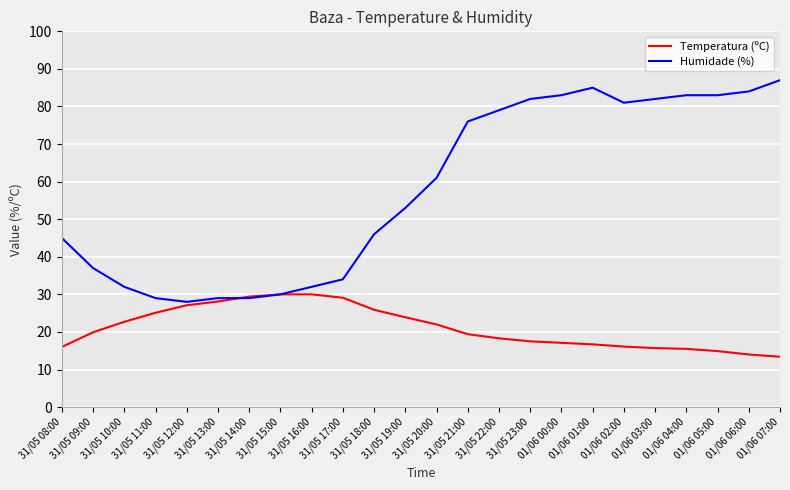

Which series has the widest spread of values?

Humidade (%)